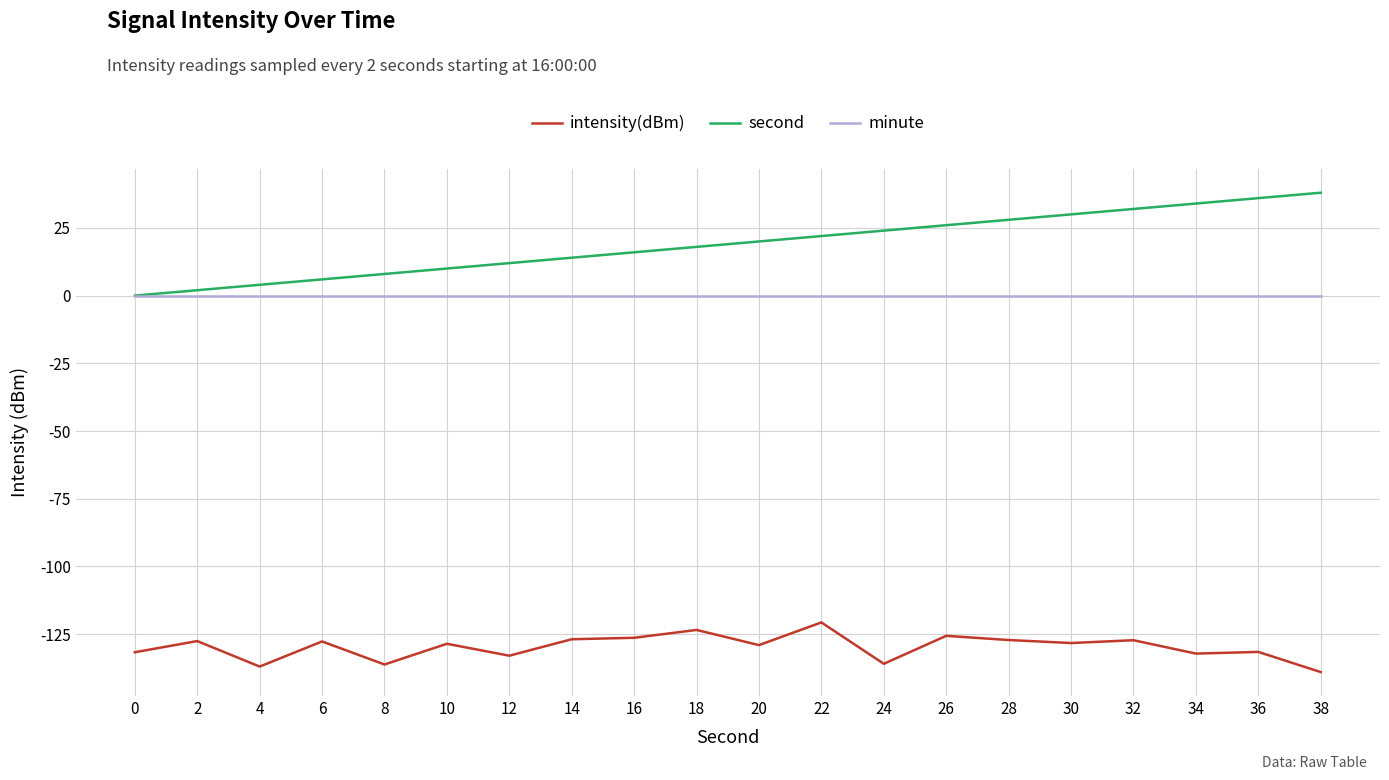

What value does the second series have at 22?

22.0